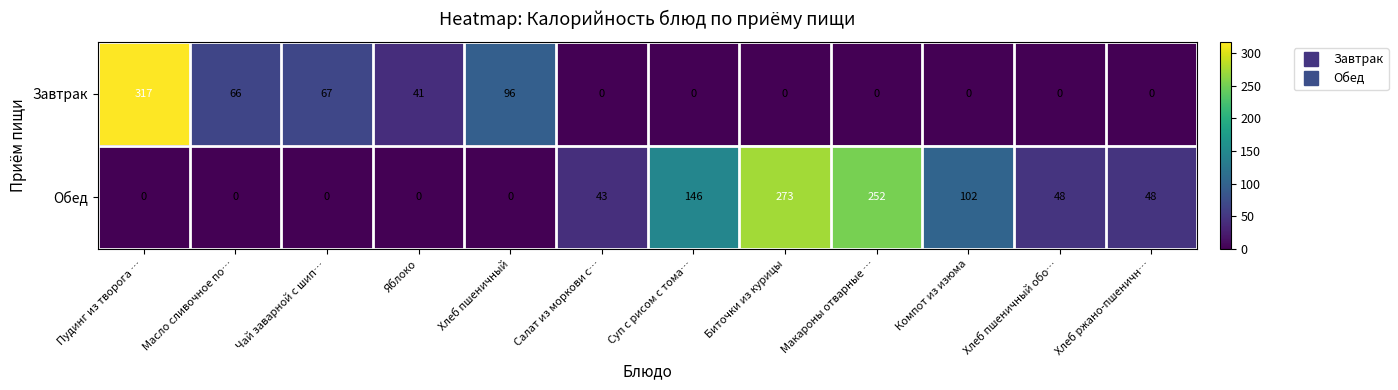

The value of Завтрак at Биточки из курицы is -172. True or false?

False